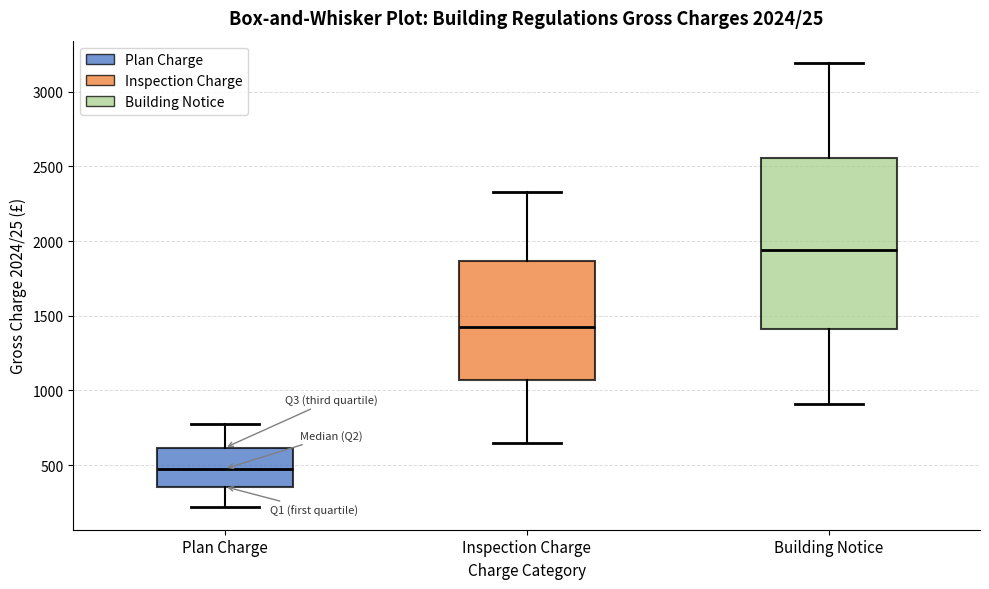

Which box's median line is the highest?

Building Notice